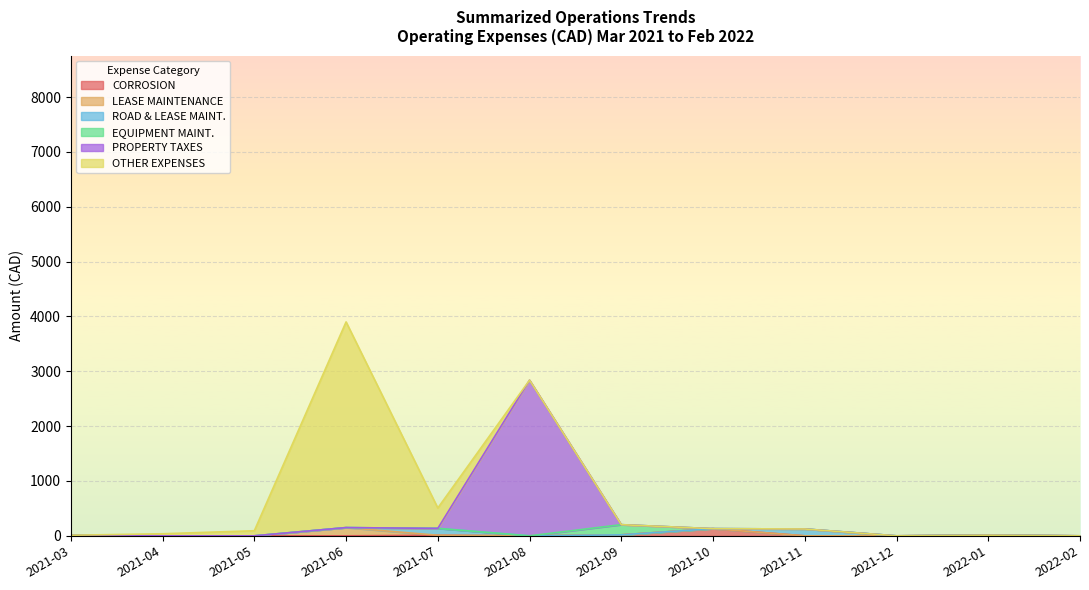

True or false: ROAD & LEASE MAINT. and EQUIPMENT MAINT. cross at least once.

False